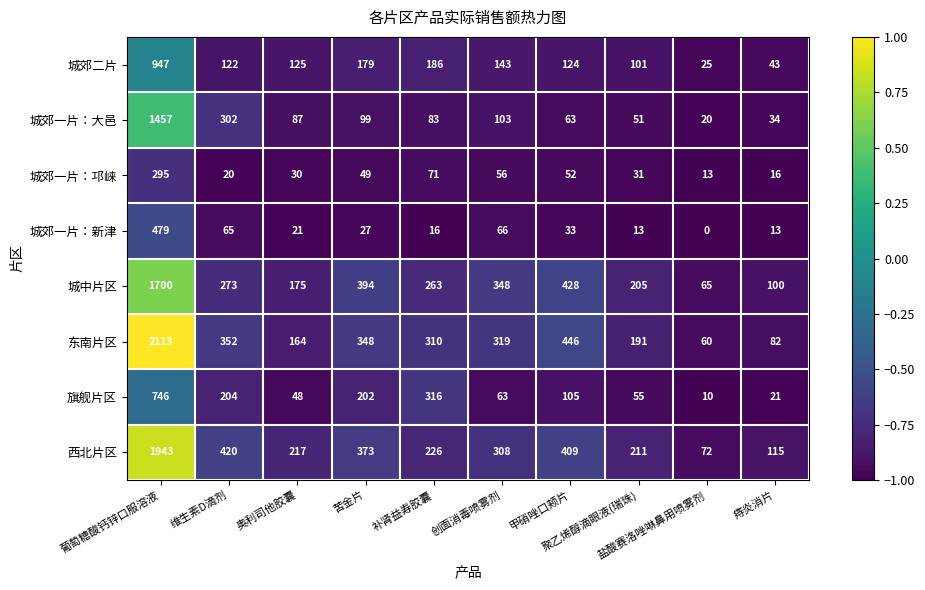

List the series in order of their peak value, highest first.

东南片区, 西北片区, 城中片区, 城郊一片：大邑, 城郊二片, 旗舰片区, 城郊一片：新津, 城郊一片：邛崃